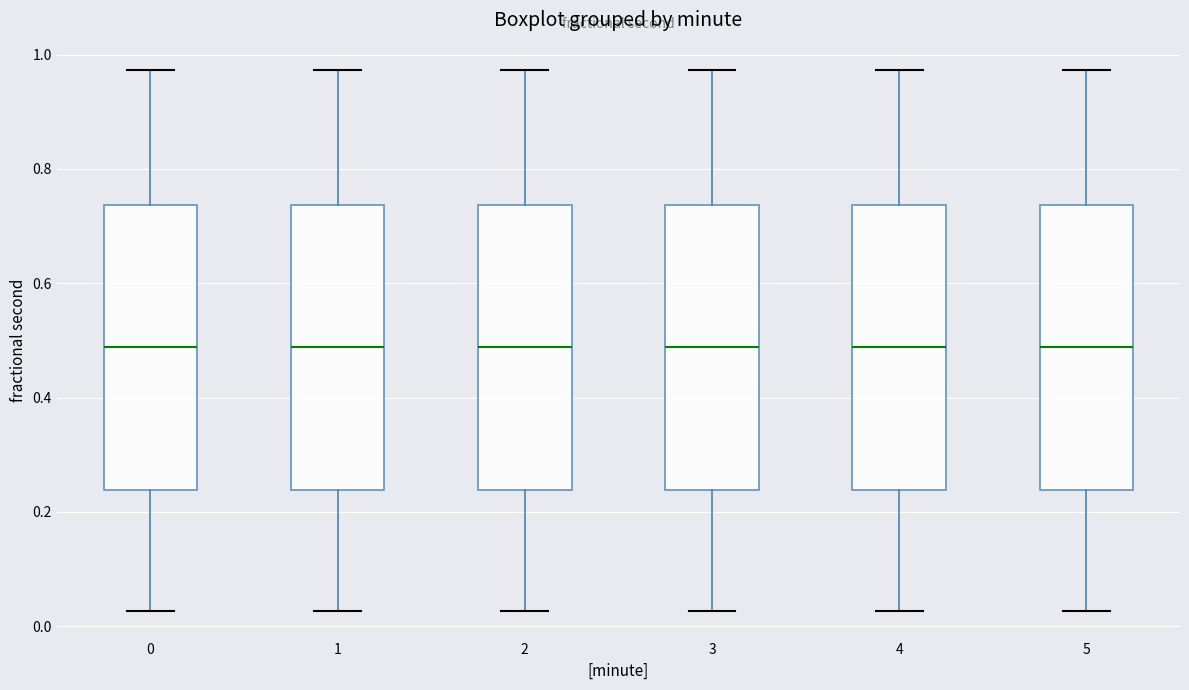

Reading left to right, read every box against the y-axis: the position of its median line, the range the box covers, and the ends of its whiskers. The values are not printed on the chart, so give them approximately, as read against the axis.

0: median 0.48, box 0.24 to 0.74, whiskers 0.02 to 0.98
1: median 0.48, box 0.24 to 0.74, whiskers 0.02 to 0.98
2: median 0.48, box 0.24 to 0.74, whiskers 0.02 to 0.98
3: median 0.48, box 0.24 to 0.74, whiskers 0.02 to 0.98
4: median 0.48, box 0.24 to 0.74, whiskers 0.02 to 0.98
5: median 0.48, box 0.24 to 0.74, whiskers 0.02 to 0.98